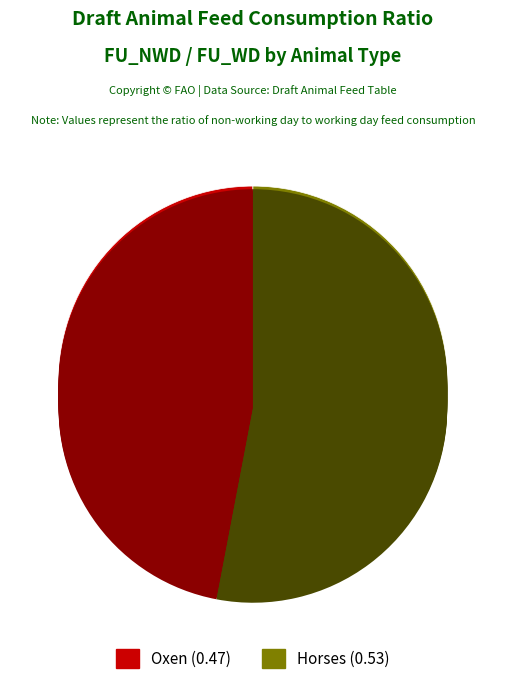

How many segments does this pie chart have?

2